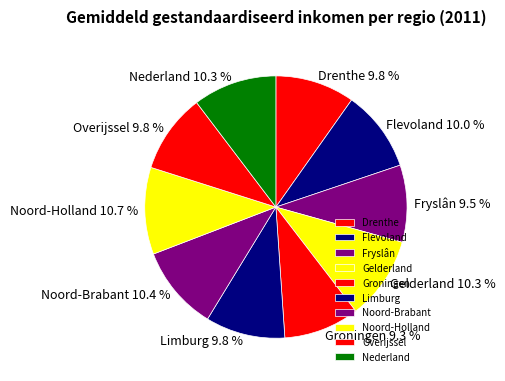

Between Groningen and Noord-Brabant, which is larger?

Noord-Brabant